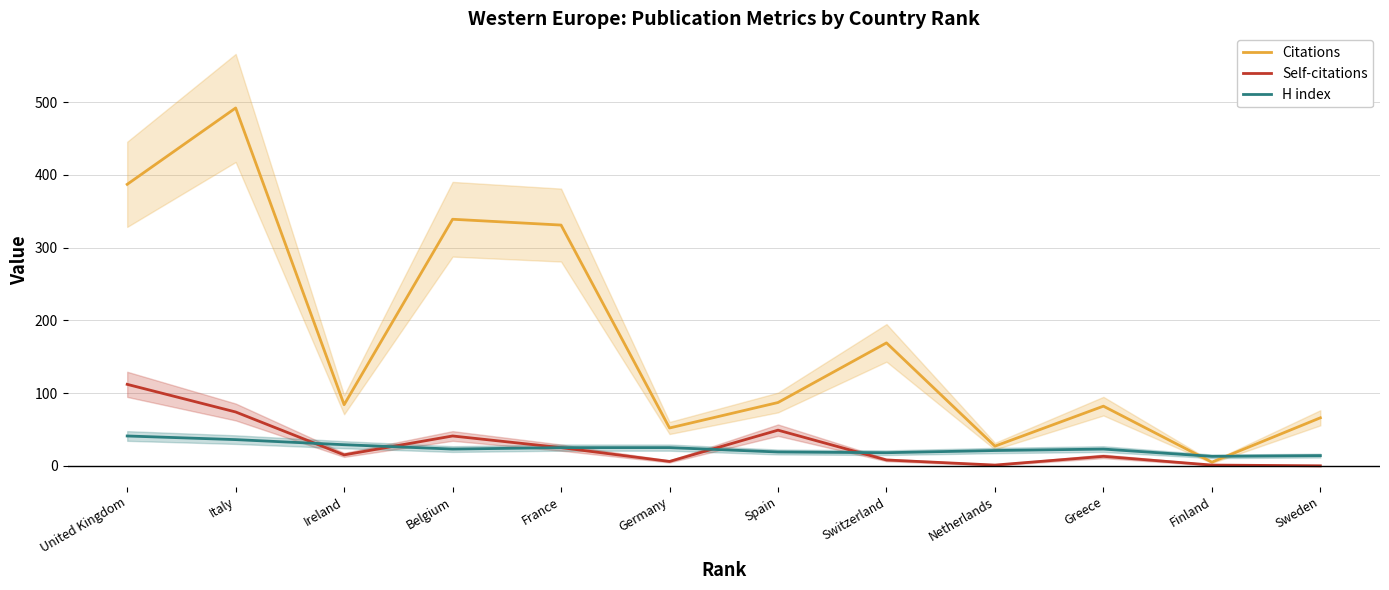

Between France and Netherlands, which is larger?

France